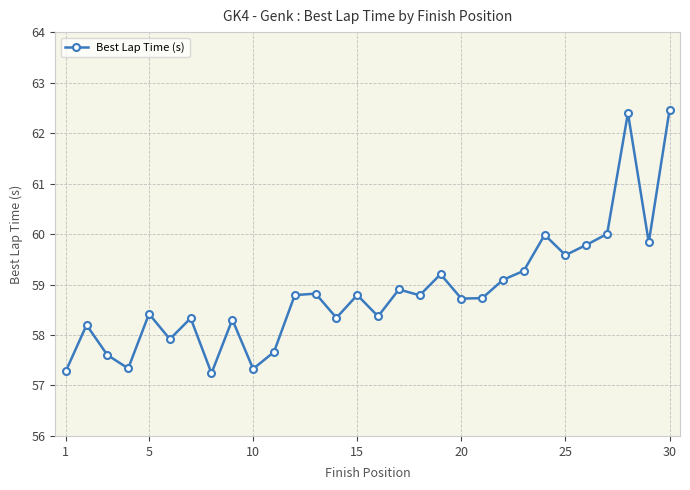

How many data points does each series have?

30